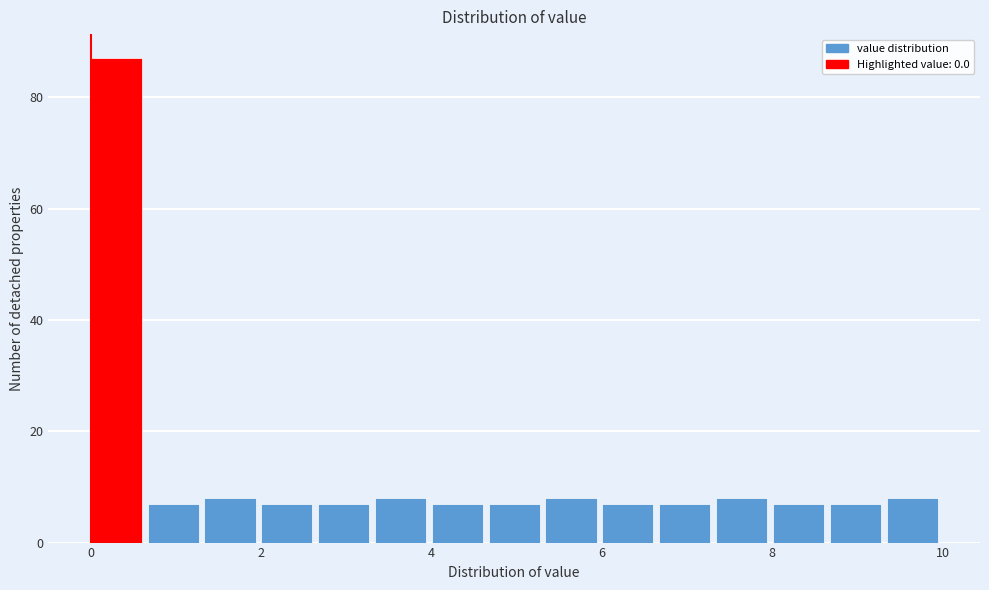

Around what value on the x-axis is the tallest bar? Give the approximate position of its centre, as read against the axis.

0.4